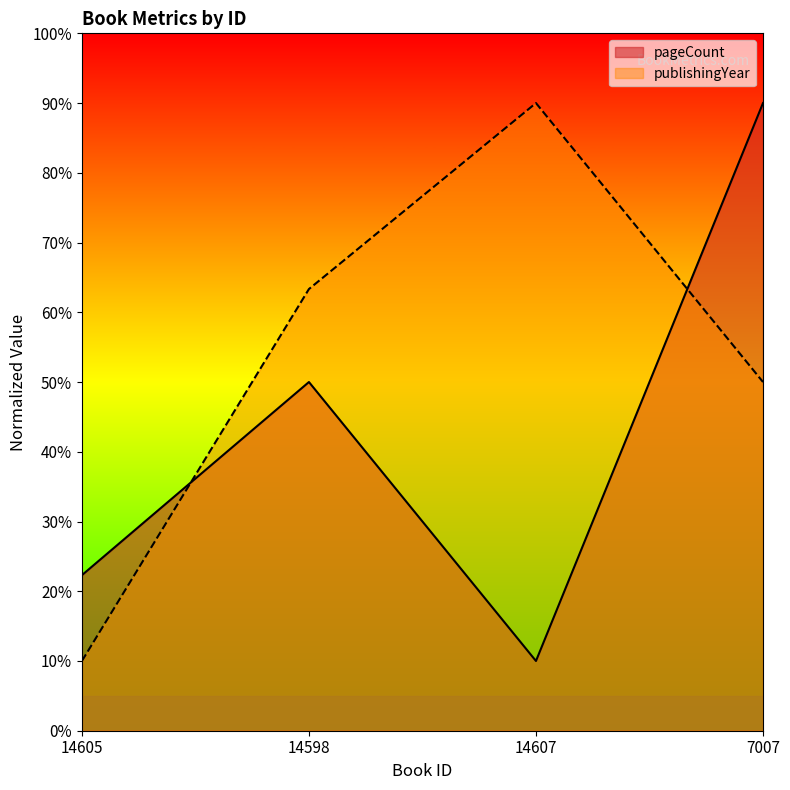

What is the label of the 1st point from the left?

14605